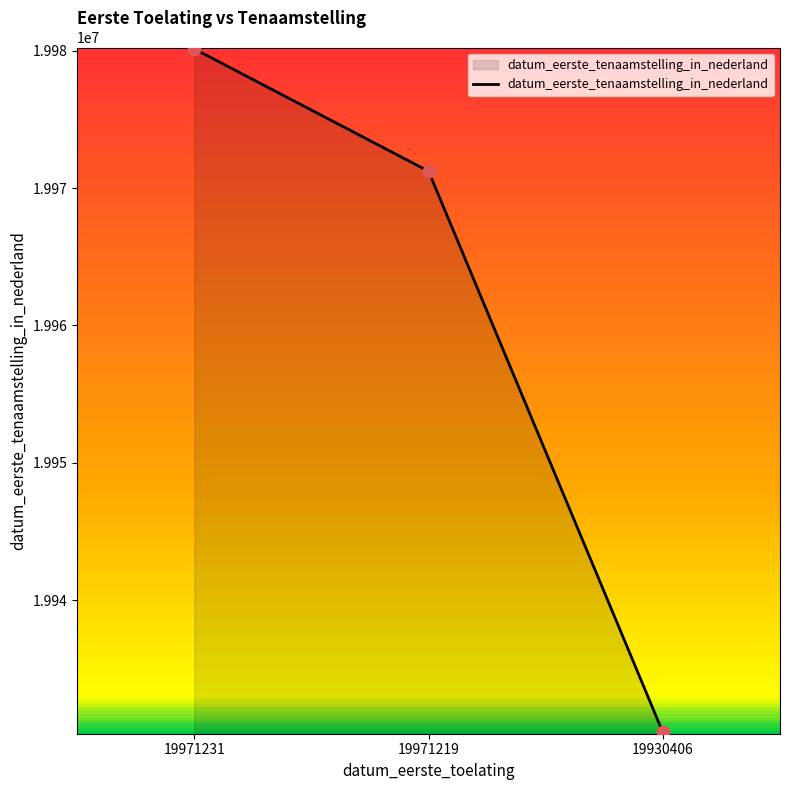

What is the ratio of the value at 19971219 to the value at 19930406?

1.0